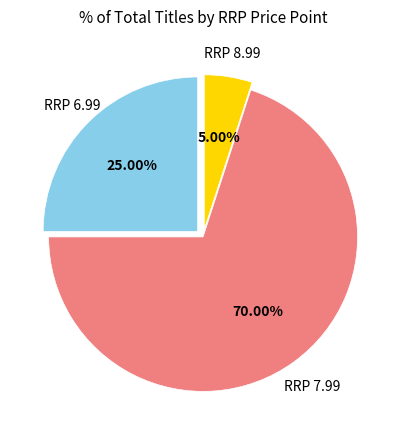

Does any single category account for the majority?

Yes